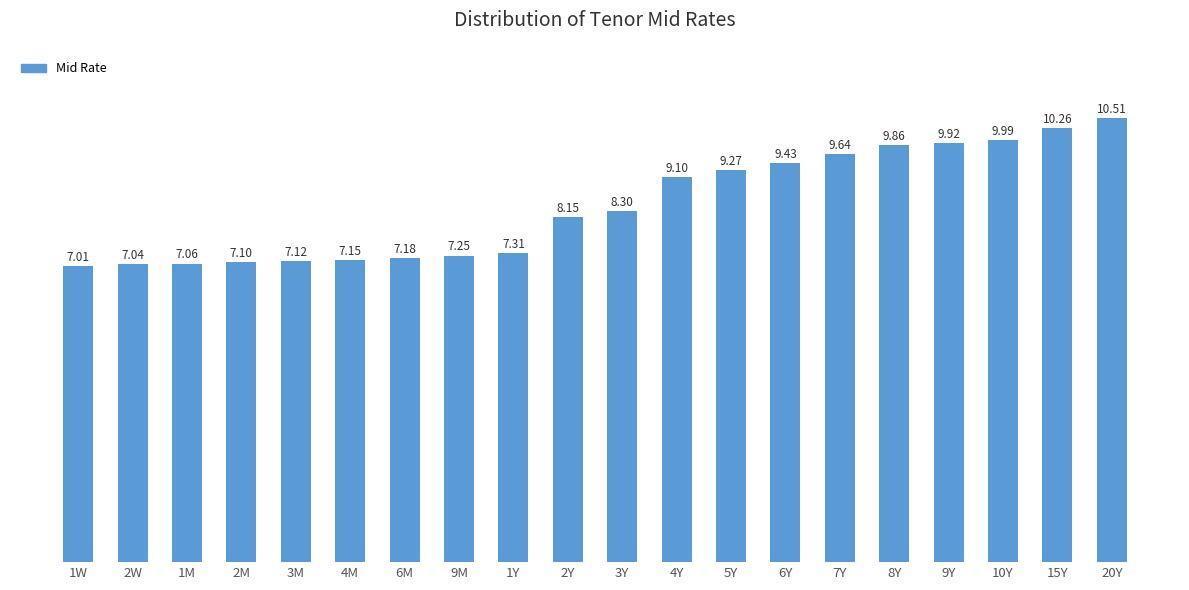

Is it true that the value at 8Y is 9.9?

True